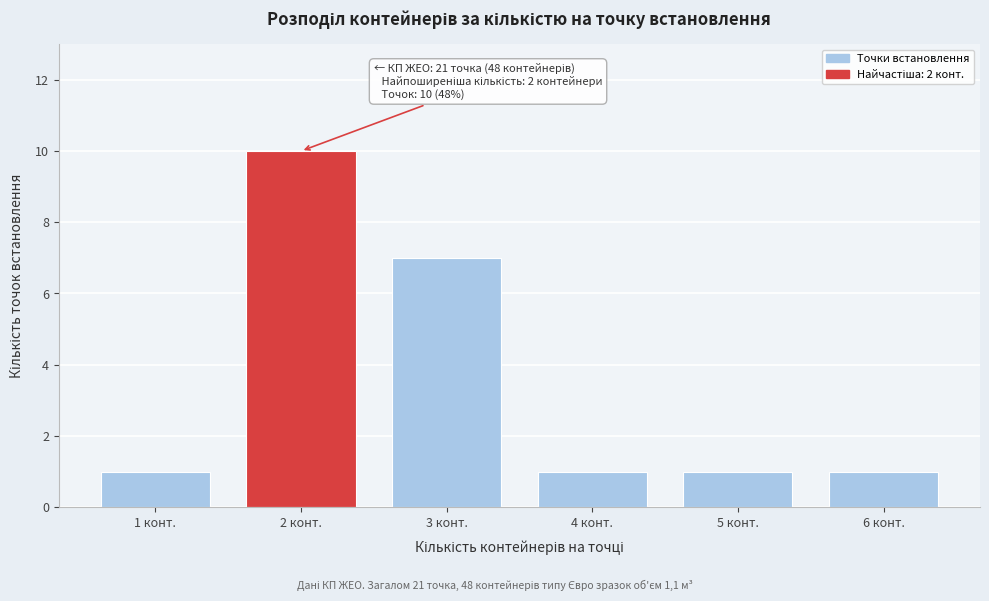

Reading left to right, transcribe all the data shown in this chart.

1	10	7	1	1	1